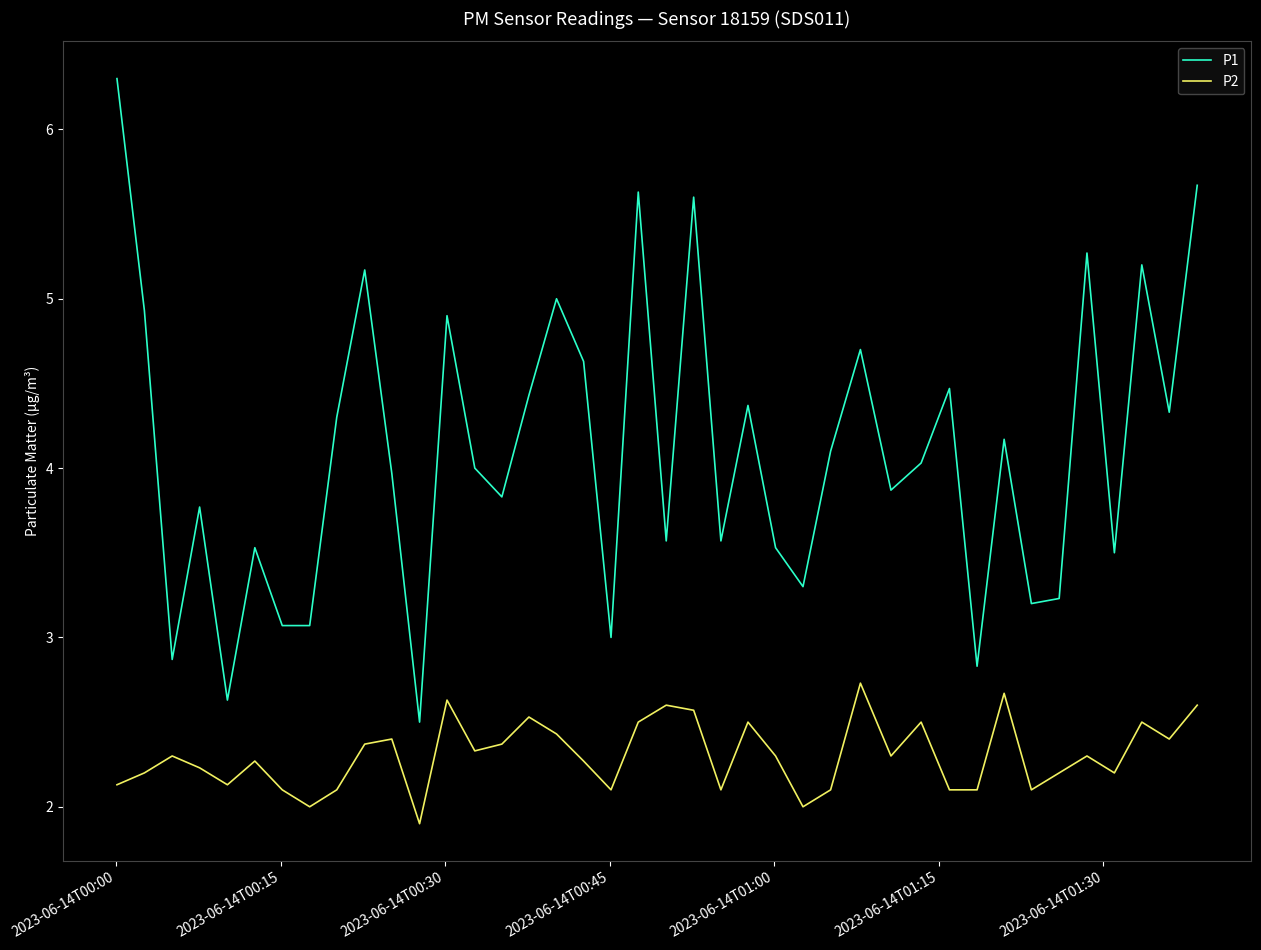

Which series has the largest total across all categories?

P1